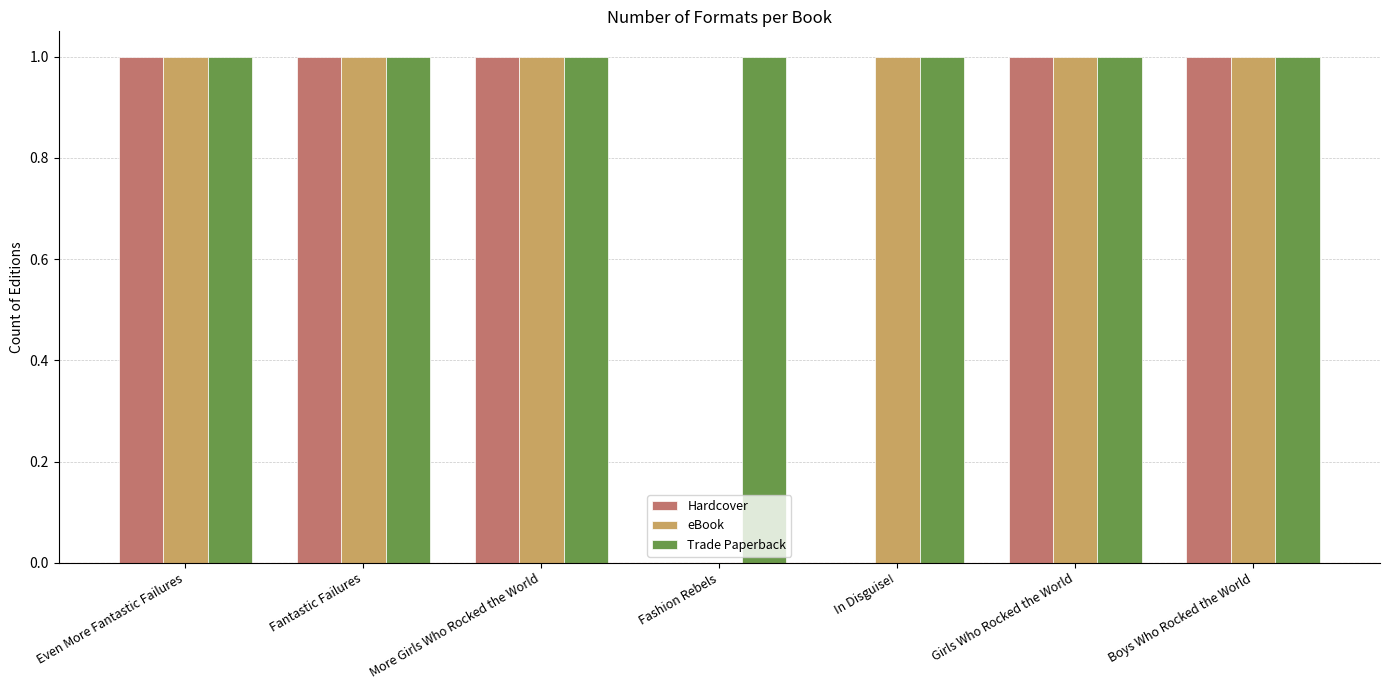

The value of Hardcover at Fantastic Failures is 1. True or false?

True